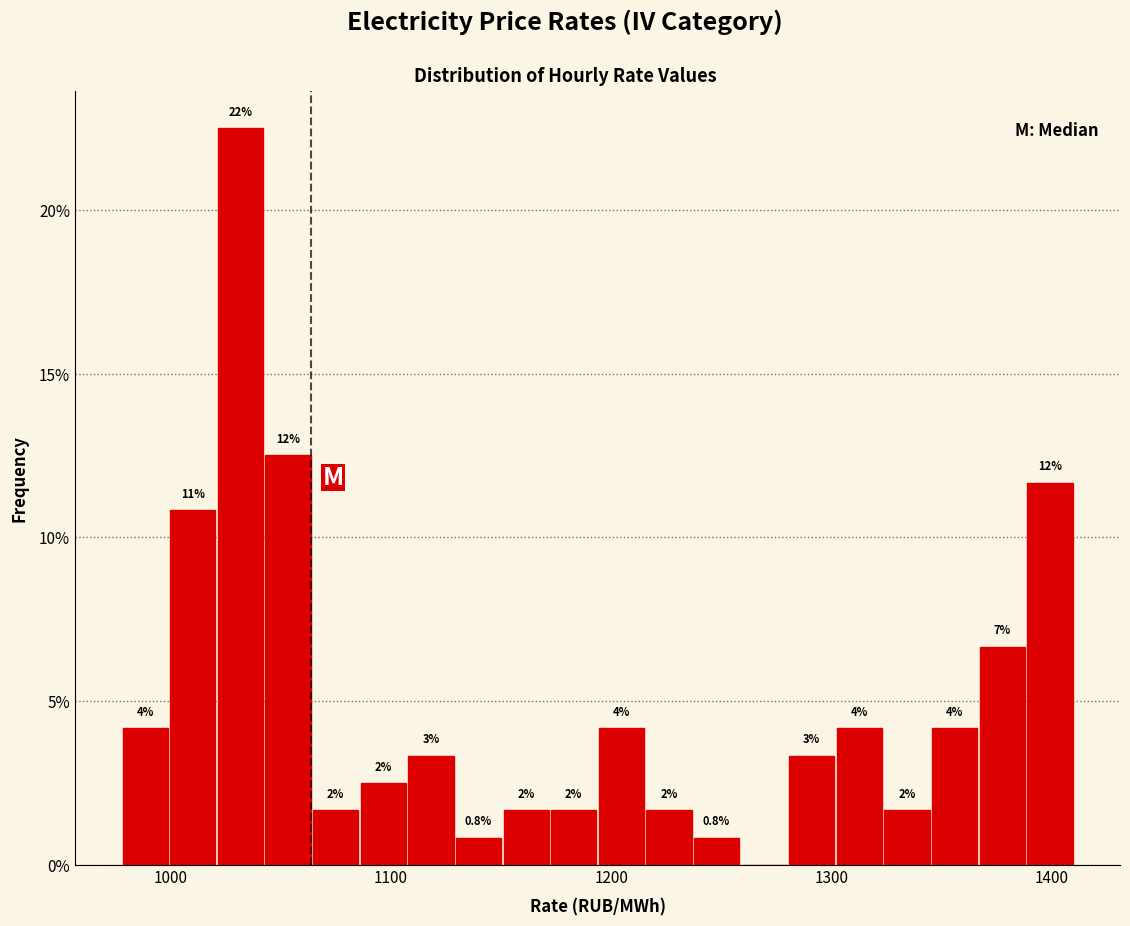

Around what value on the x-axis is the tallest bar? Give the approximate position of its centre, as read against the axis.

1030